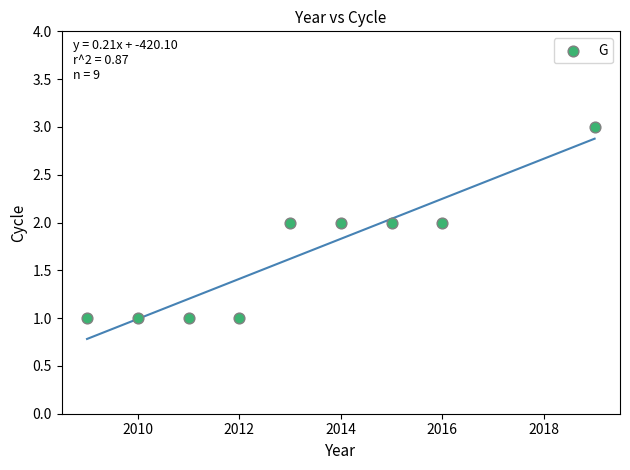

What is the average X value?

2013